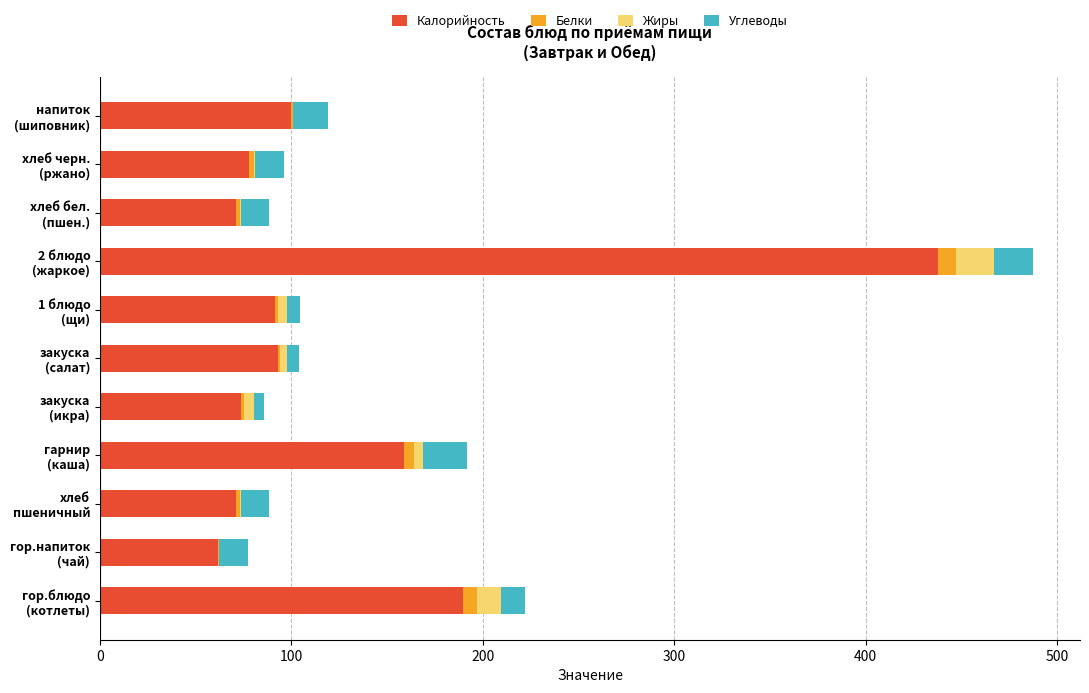

What is the sum of all Калорийность values?

1426.2